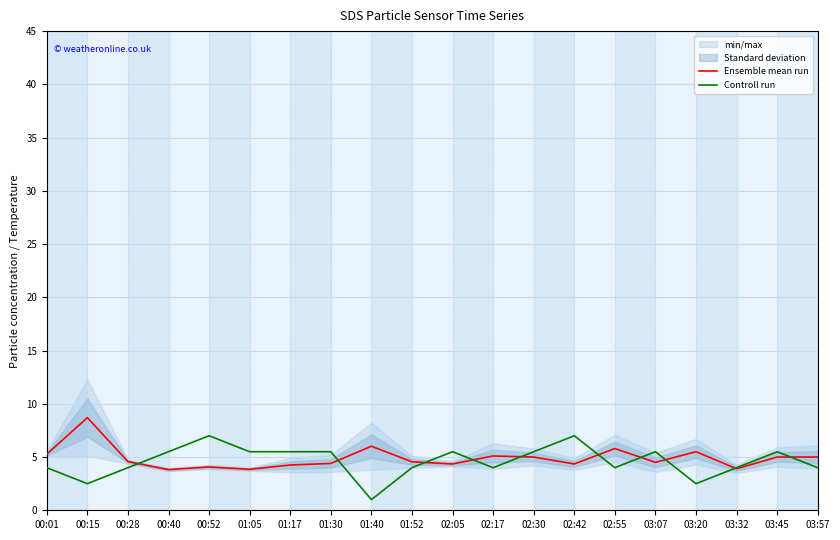

Reading left to right, what are all the values shown in this chart?

Ensemble mean run: 5.3	8.7	4.6	3.8	4.1	3.9	4.2	4.4	6.0	4.5	4.3	5.1	5.0	4.3	5.8	4.5	5.5	3.9	5.0	5.0
Controll run: 4.0	2.5	4.0	5.5	7.0	5.5	5.5	5.5	1.0	4.0	5.5	4.0	5.5	7.0	4.0	5.5	2.5	4.0	5.5	4.0